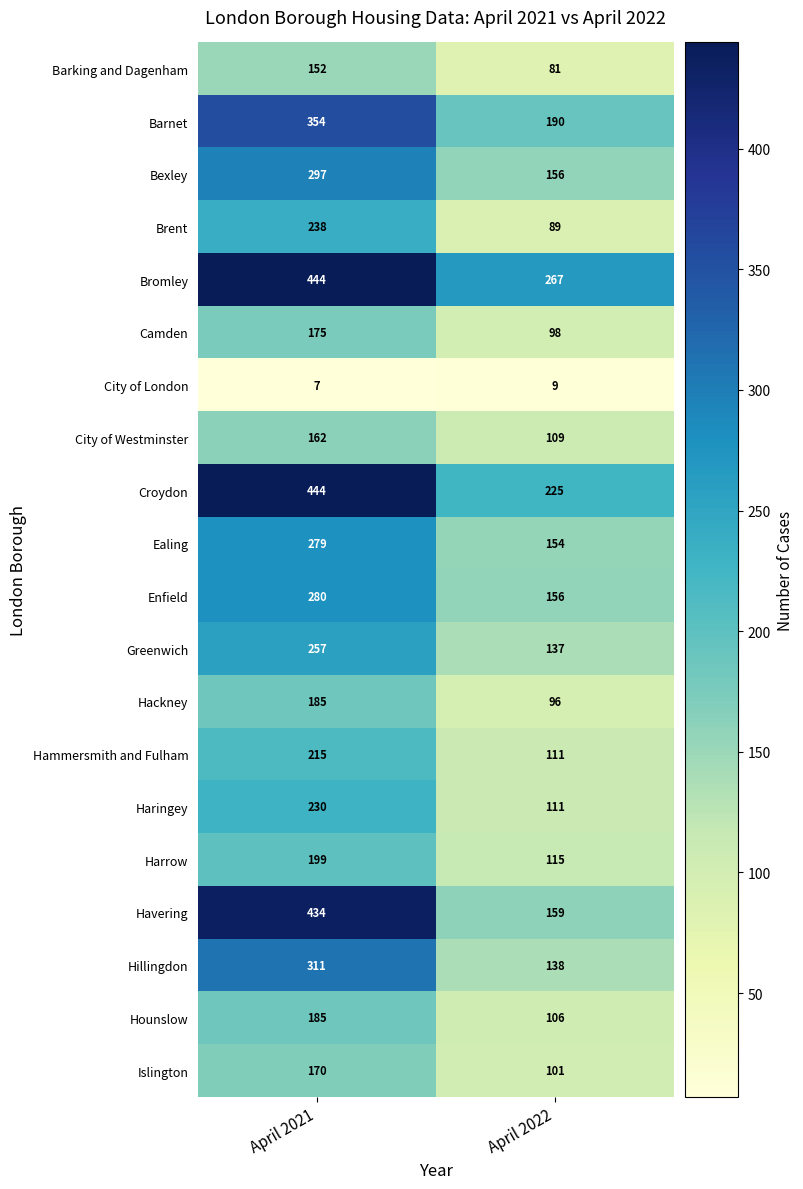

Which series has the widest spread of values?

Havering